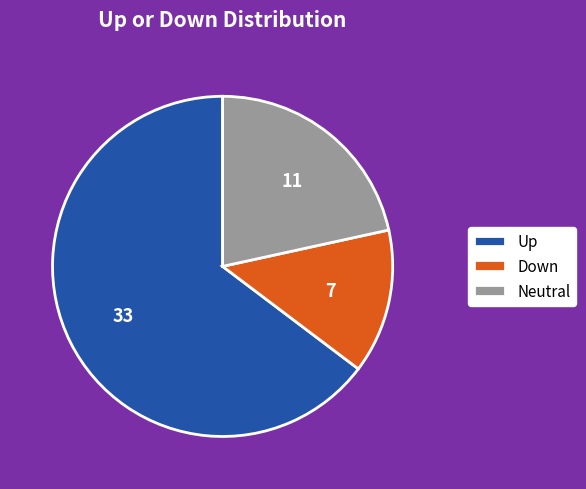

Between Neutral and Down, which is larger?

Neutral